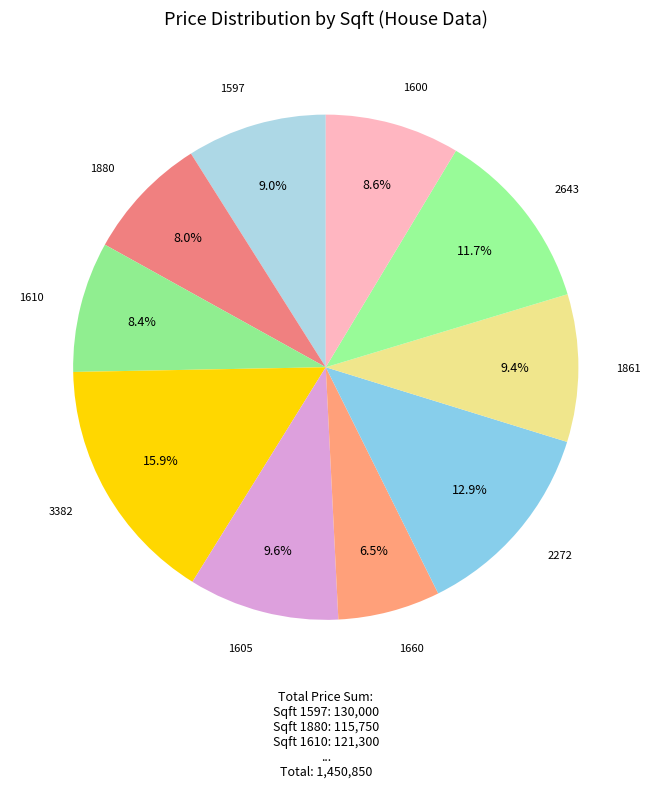

How many slices are in this pie chart?

10